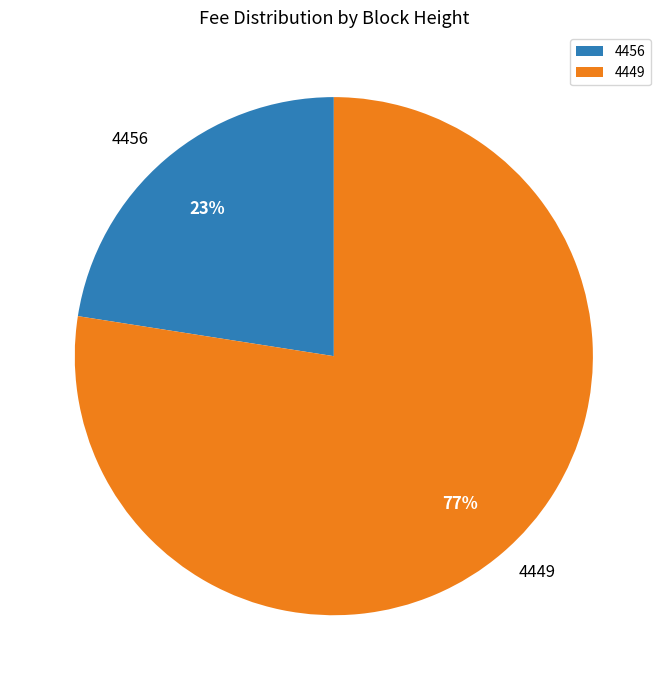

The 4456 slice represents 11% of the pie. True or false?

False